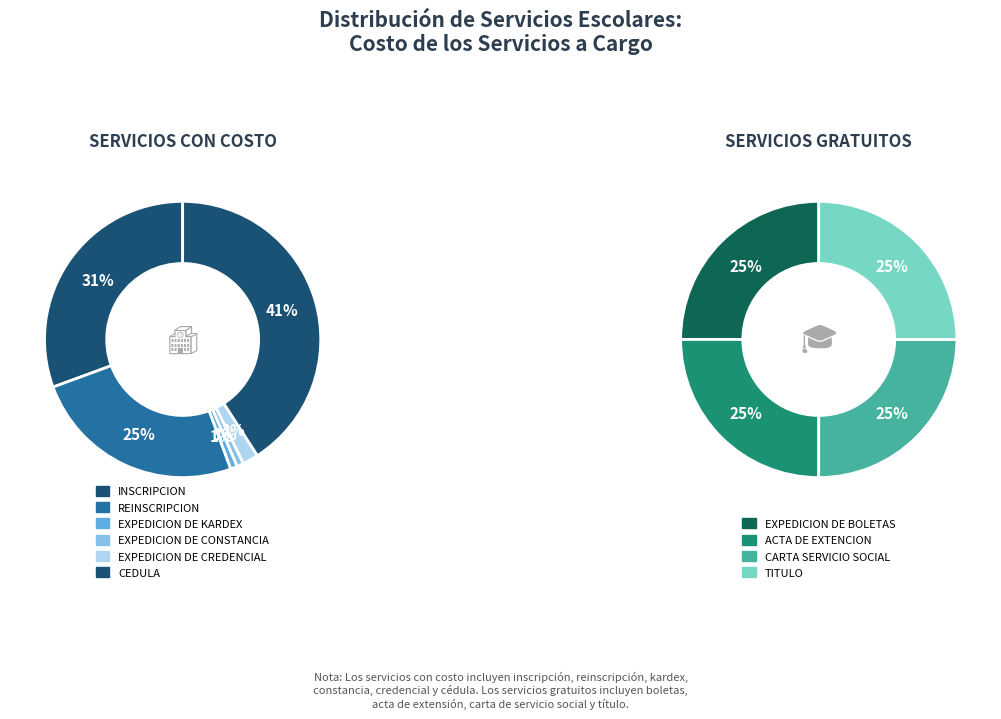

Which slice is the largest?

CEDULA